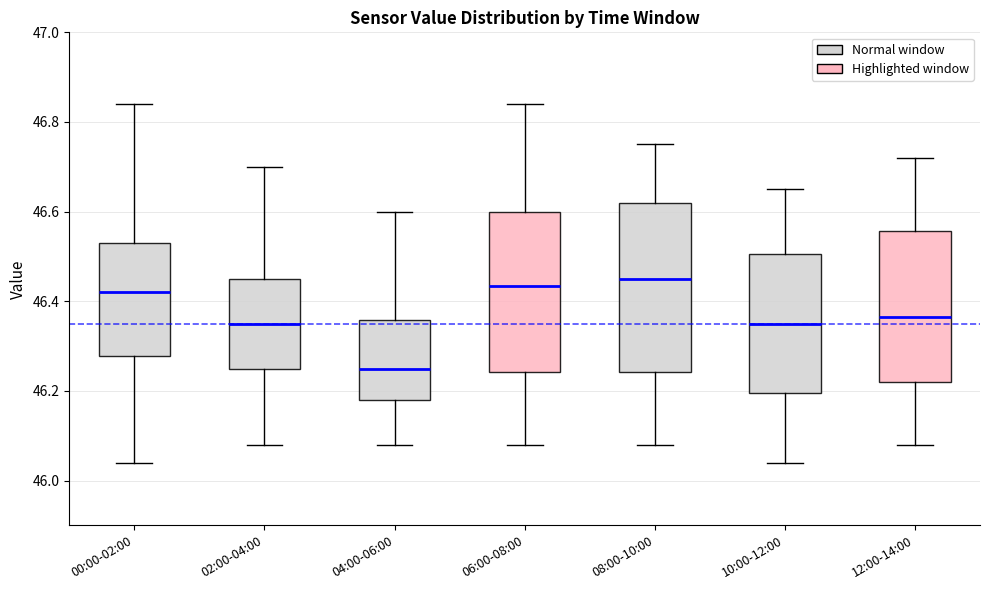

Reading left to right, transcribe this box plot: for each box, give where its median line is, the range the box spans, and where its two whiskers end, as read against the y-axis. The values are not printed on the chart, so give them approximately, as read against the axis.

00:00-02:00: median 46.42, box 46.28 to 46.54, whiskers 46.04 to 46.84
02:00-04:00: median 46.36, box 46.26 to 46.46, whiskers 46.08 to 46.70
04:00-06:00: median 46.26, box 46.18 to 46.36, whiskers 46.08 to 46.60
06:00-08:00: median 46.44, box 46.24 to 46.60, whiskers 46.08 to 46.84
08:00-10:00: median 46.46, box 46.24 to 46.62, whiskers 46.08 to 46.76
10:00-12:00: median 46.36, box 46.20 to 46.50, whiskers 46.04 to 46.66
12:00-14:00: median 46.36, box 46.22 to 46.56, whiskers 46.08 to 46.72